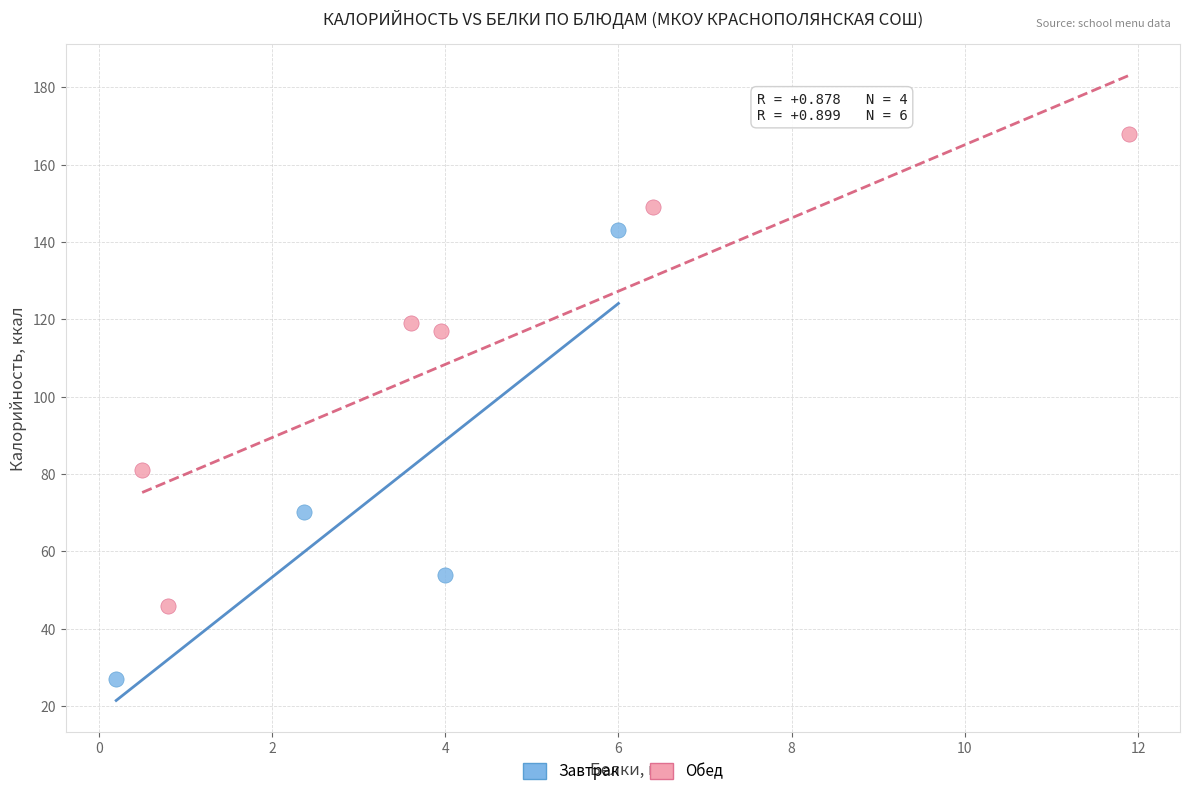

Which series contains the lowest Y value?

Завтрак